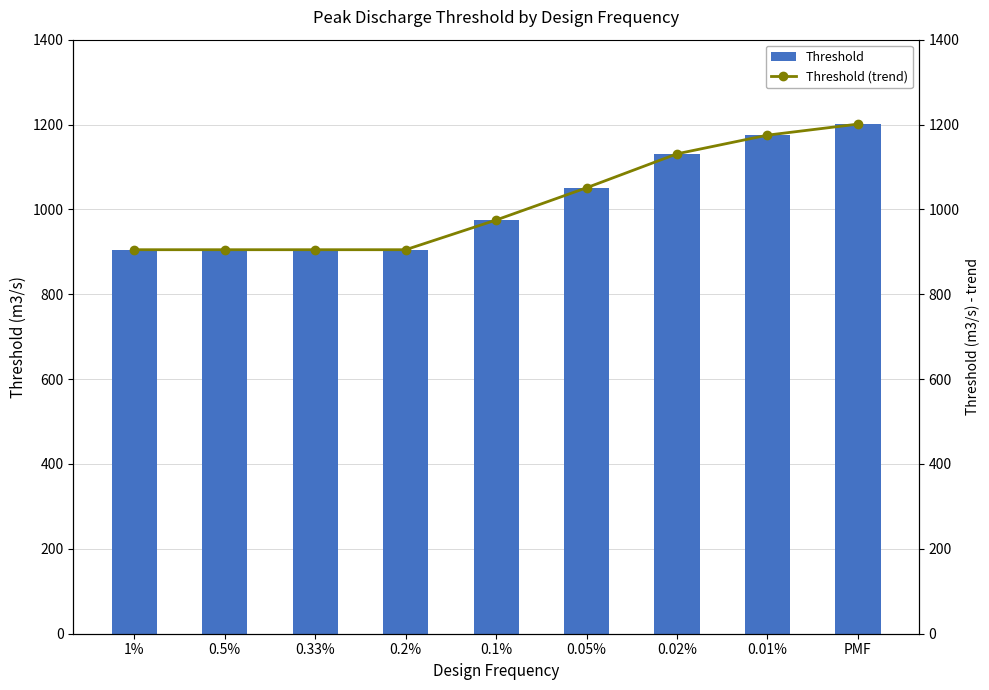

Reading right to left, extract all data points from this chart.

Threshold: 1201	1175	1131	1051	975	905	905	905	905
Threshold (trend): 1201	1175	1131	1051	975	905	905	905	905